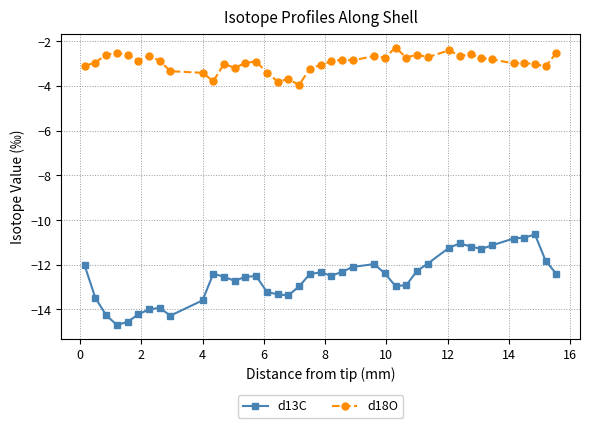

True or false: d13C and d18O cross at least once.

False